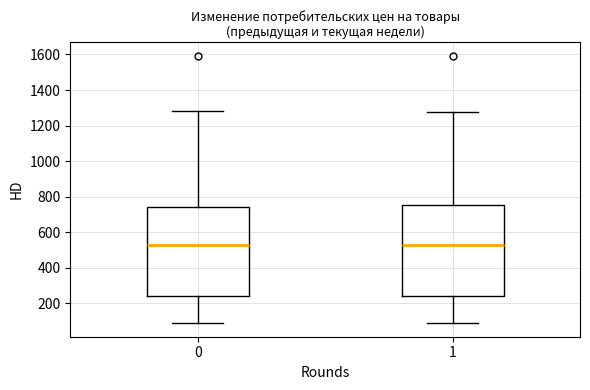

Reading left to right, transcribe this box plot: for each box, give where its median line is, the range the box spans, and where its two whiskers end, as read against the y-axis. The values are not printed on the chart, so give them approximately, as read against the axis.

0: median 520, box 240 to 740, whiskers 80 to 1280
1: median 520, box 240 to 760, whiskers 80 to 1280